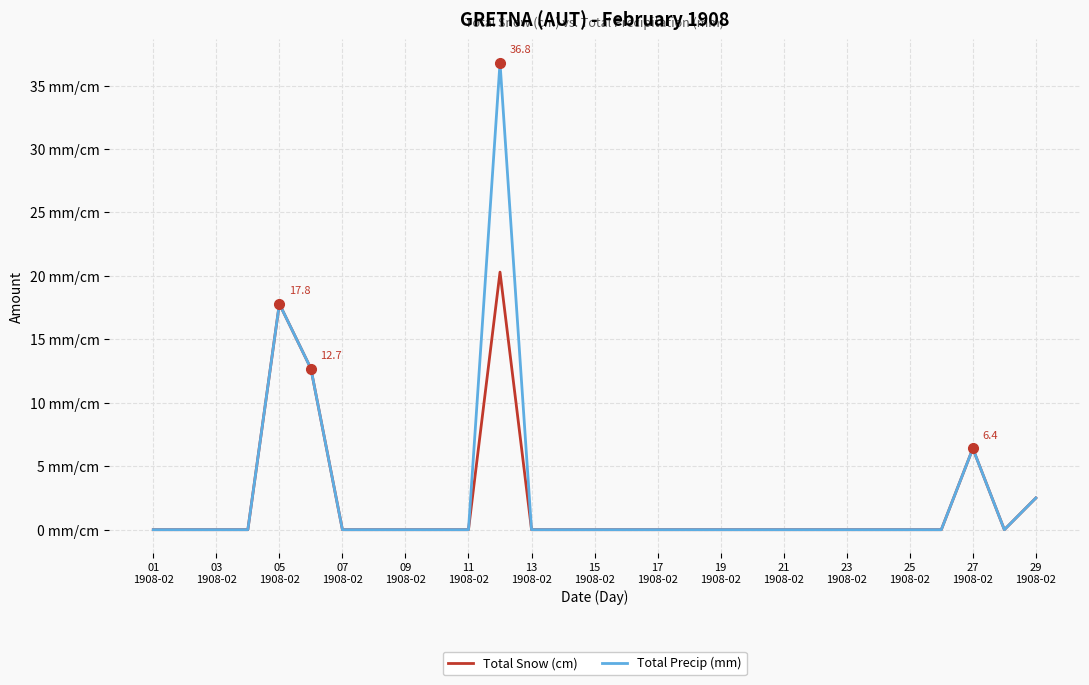

What is the maximum value shown in the chart?

36.8